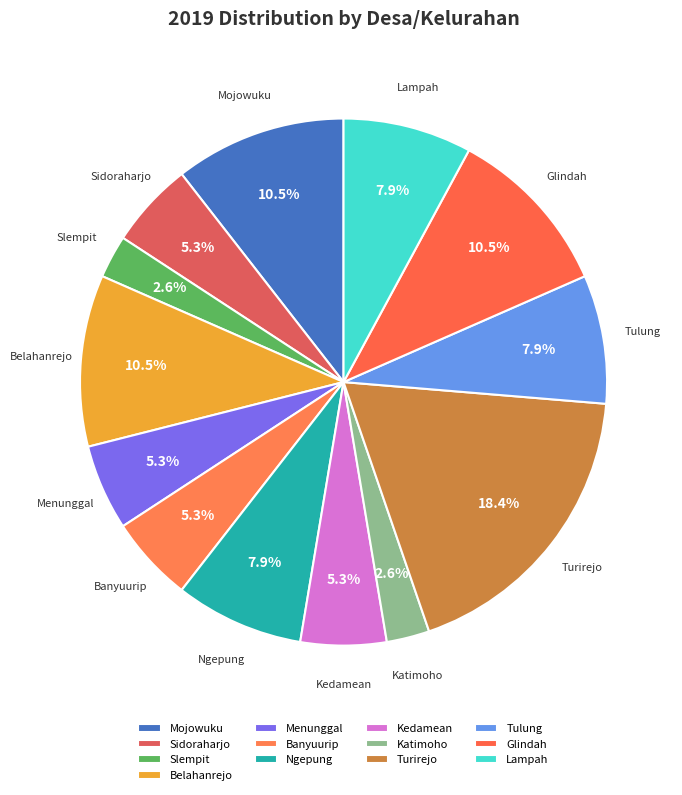

Does Kedamean represent more than half of the total?

No